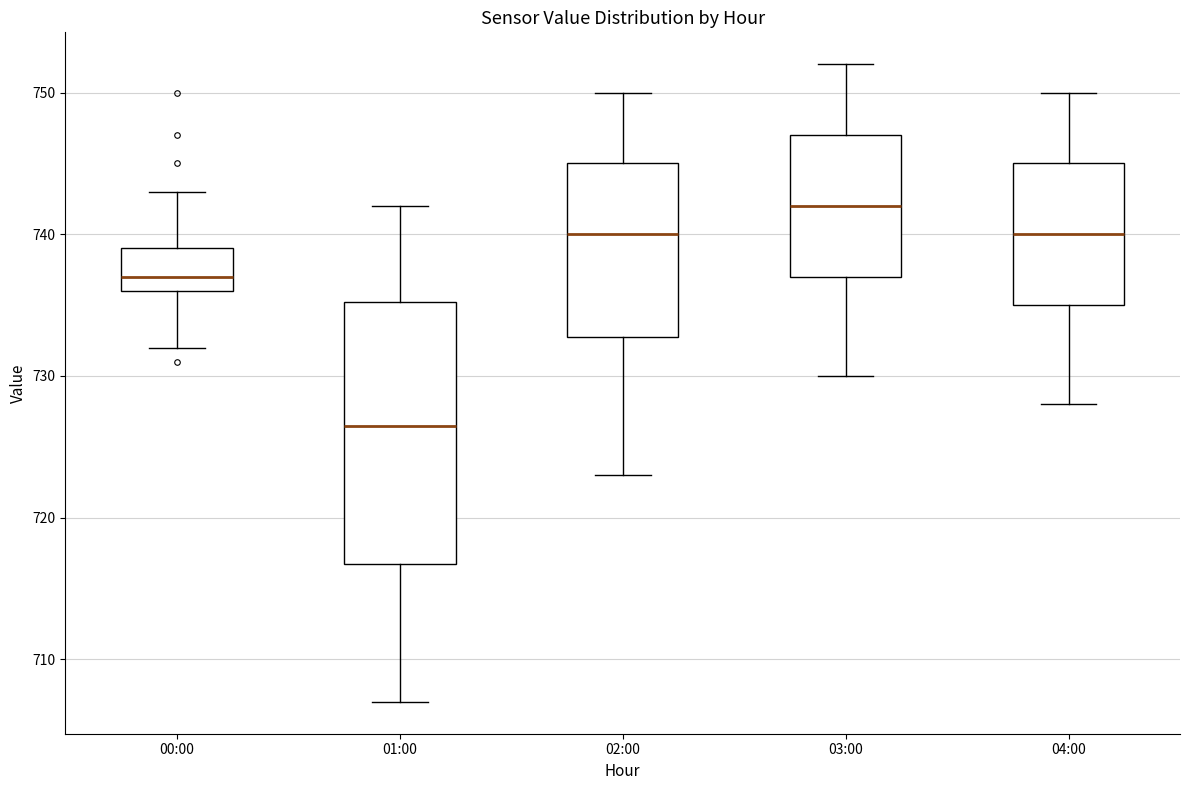

Where does the lower whisker of the box for 02:00 end on the y-axis? The values are not printed on the chart, so give them approximately, as read against the axis.

723